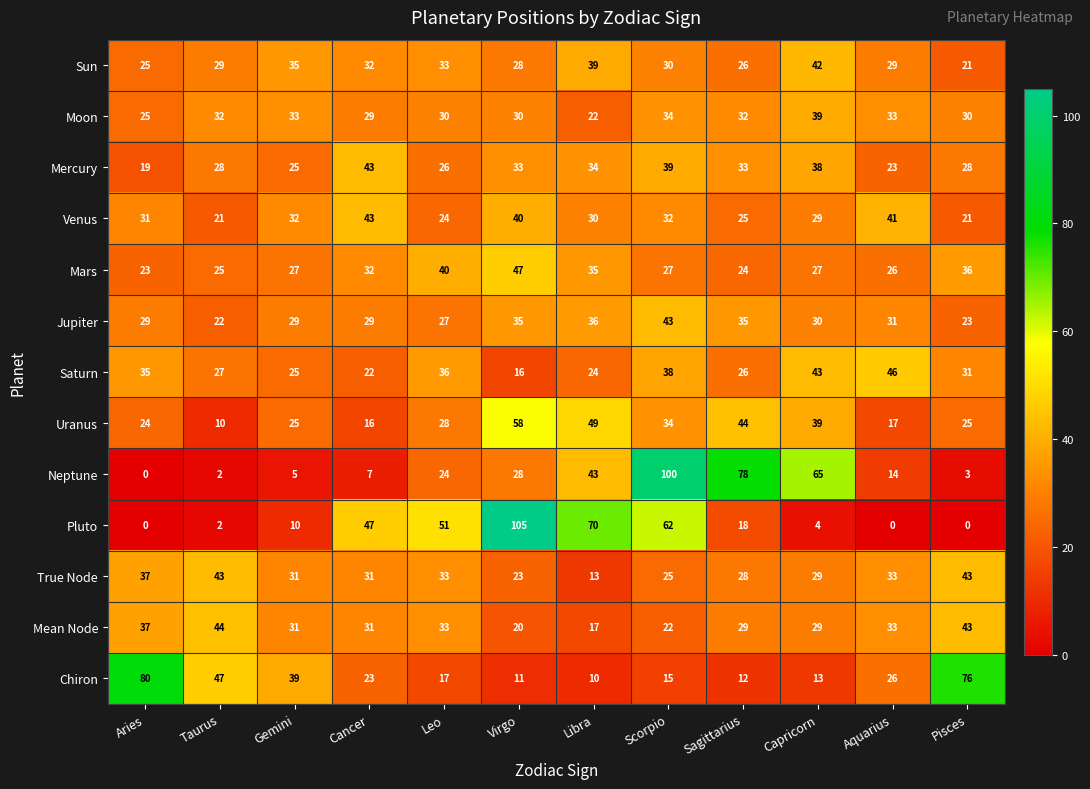

At which category is the sum across all series the highest?

Scorpio